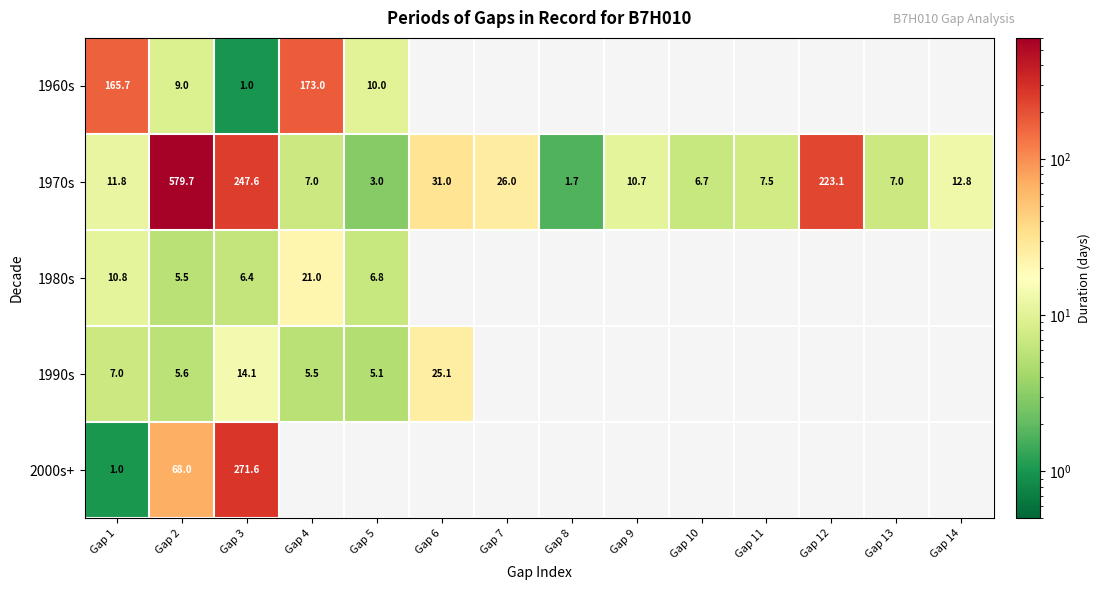

Is the value of 1990s at Gap 4 greater than the value of 1970s at Gap 1?

No